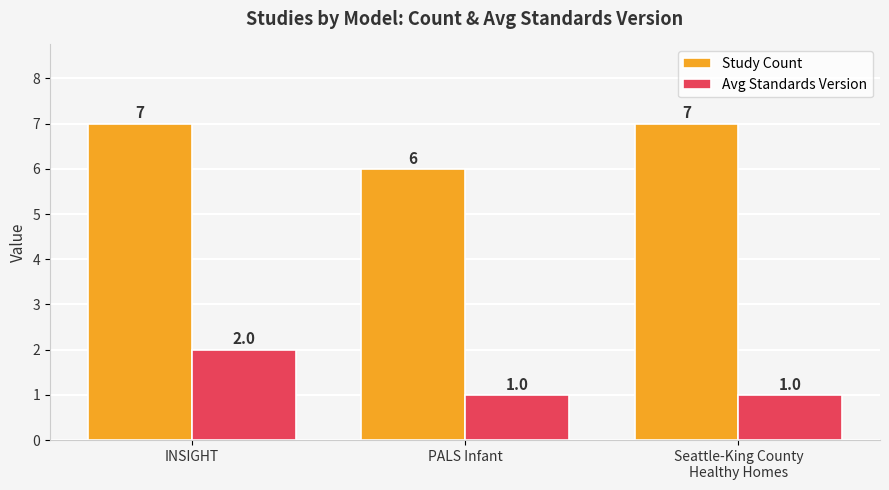

What is the sum of the Avg Standards Version values at PALS Infant and Seattle-King County
Healthy Homes?

2